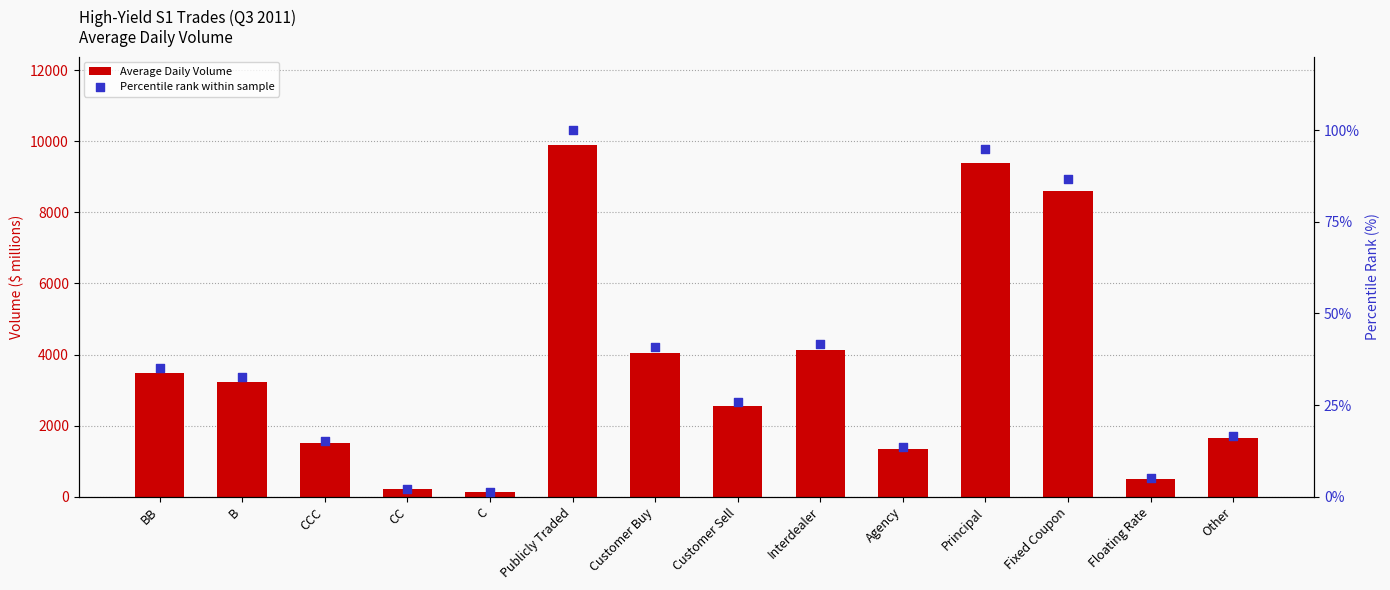

Which series has the largest Y range (max minus min)?

Average Daily Volume